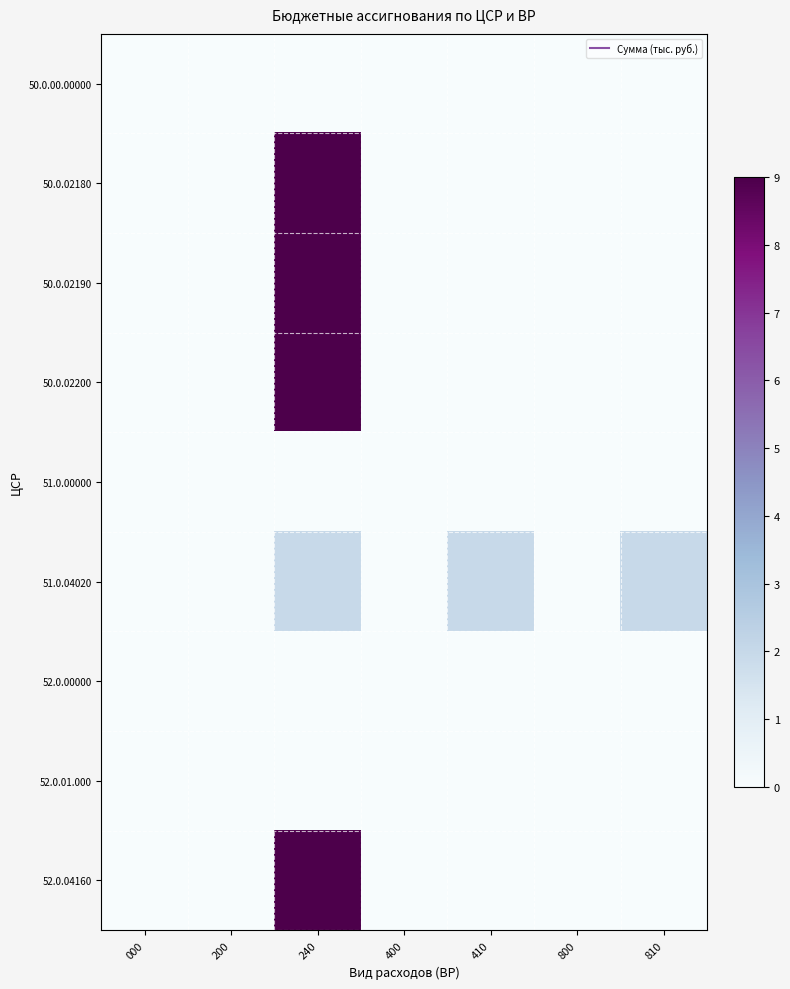

How many series are shown in this chart?

9